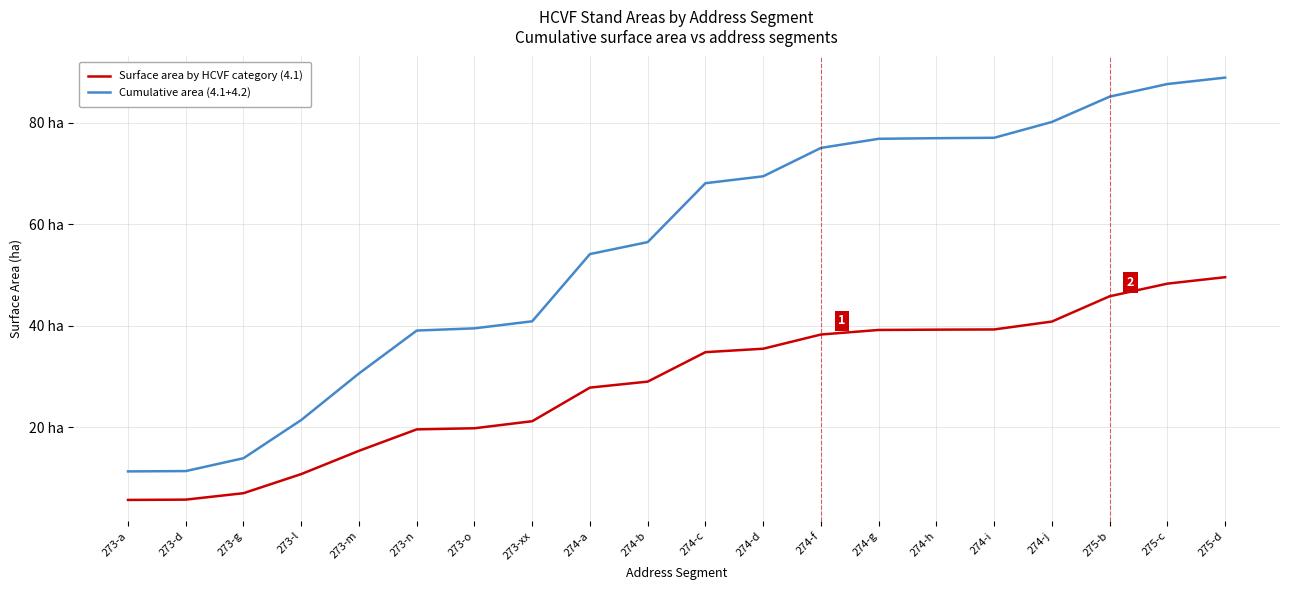

What is the total value across all series at 273-a?

16.9